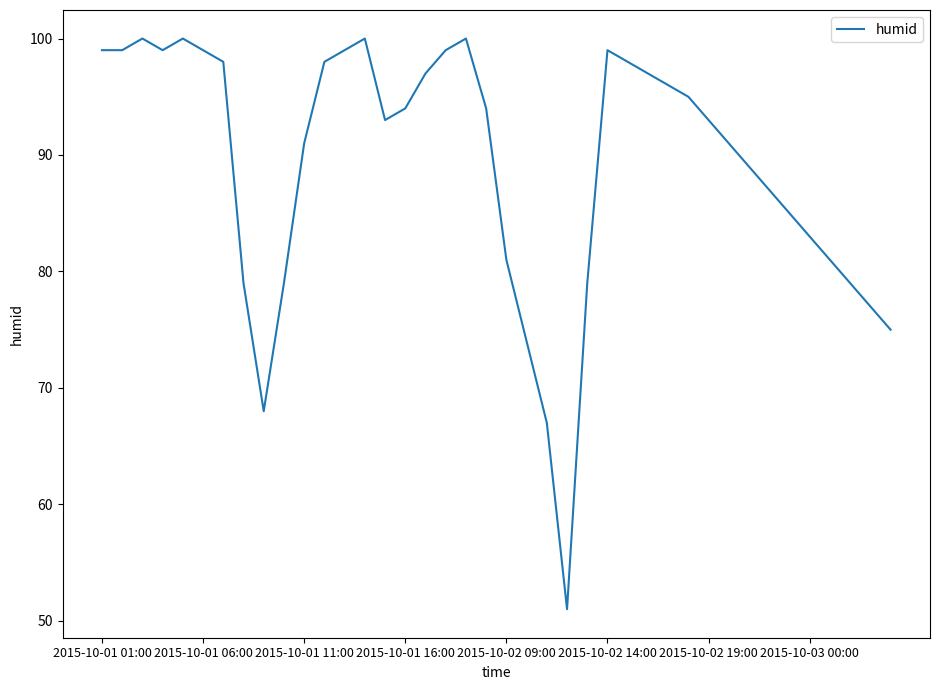

What is the maximum value shown in the chart?

100